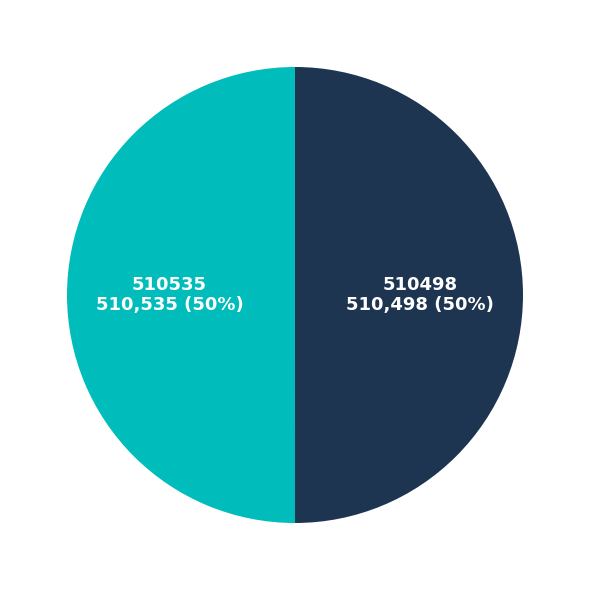

The 510535 slice represents 57% of the pie. True or false?

False